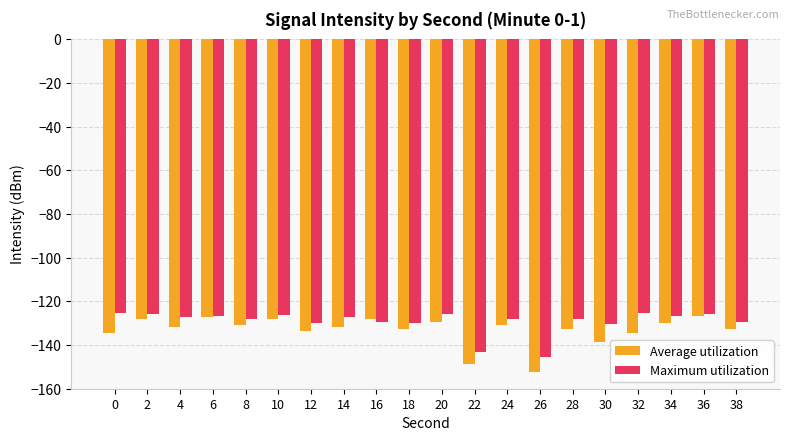

Which series has the largest range (max minus min)?

Average utilization